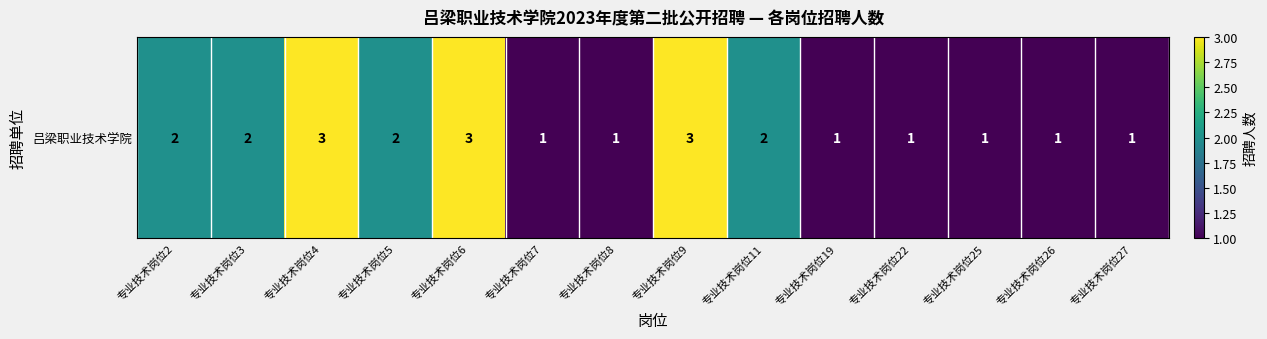

Which label corresponds to the largest value in the chart?

专业技术岗位4